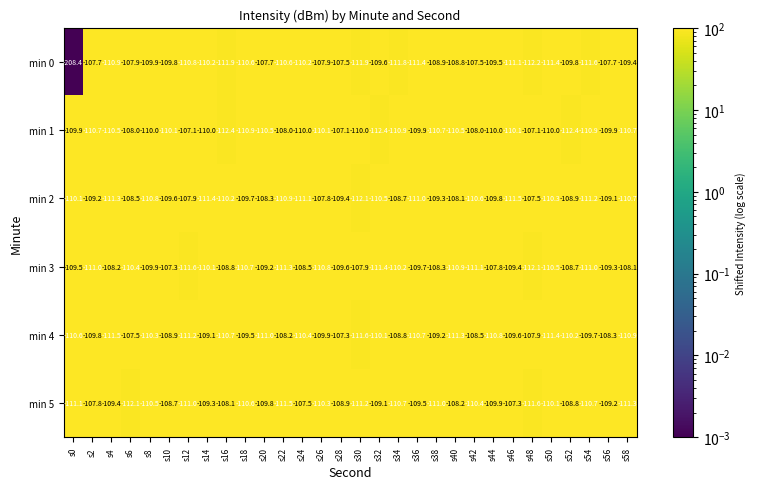

The value of min 2 at s48 is -107.5. True or false?

True